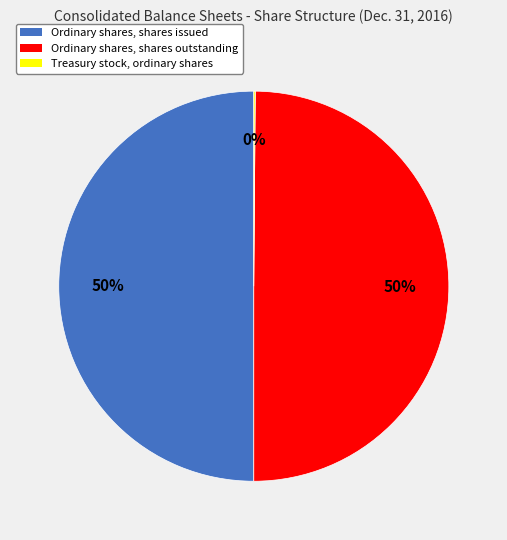

Do Ordinary shares, shares outstanding and Ordinary shares, shares issued together represent more than half of the pie?

Yes